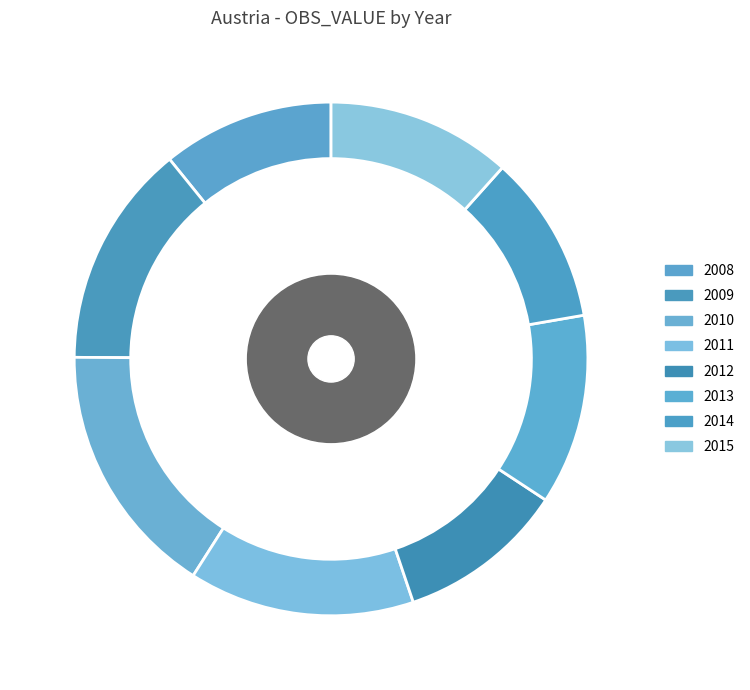

How many segments does this pie chart have?

8